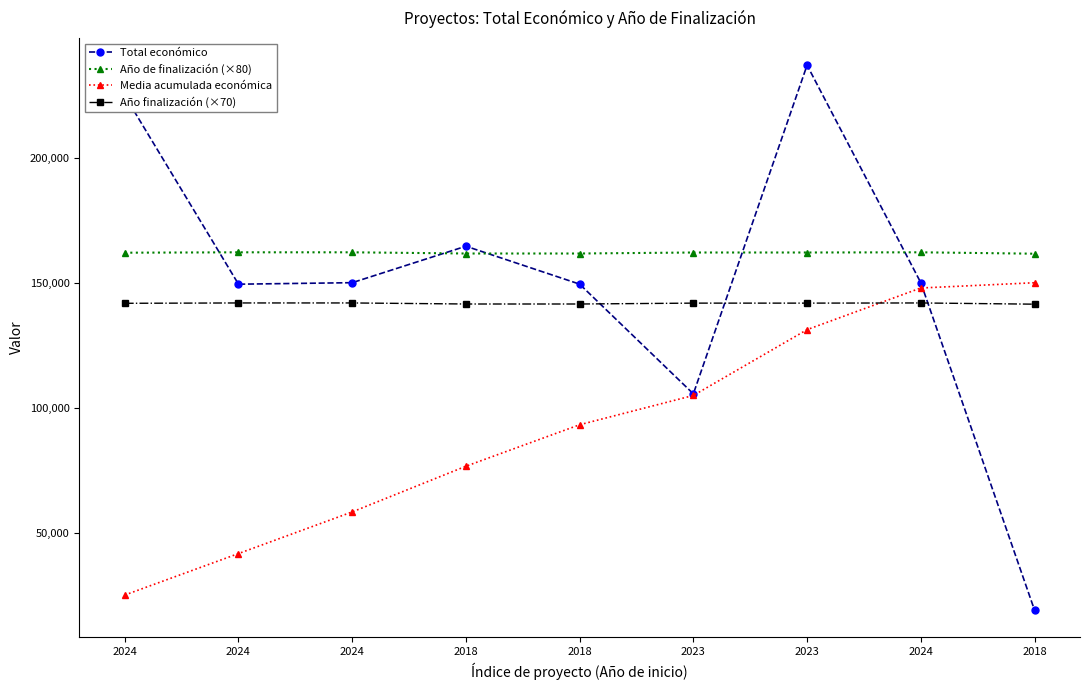

What is the difference between the maximum and minimum values in the Media acumulada económica series?

124994.1